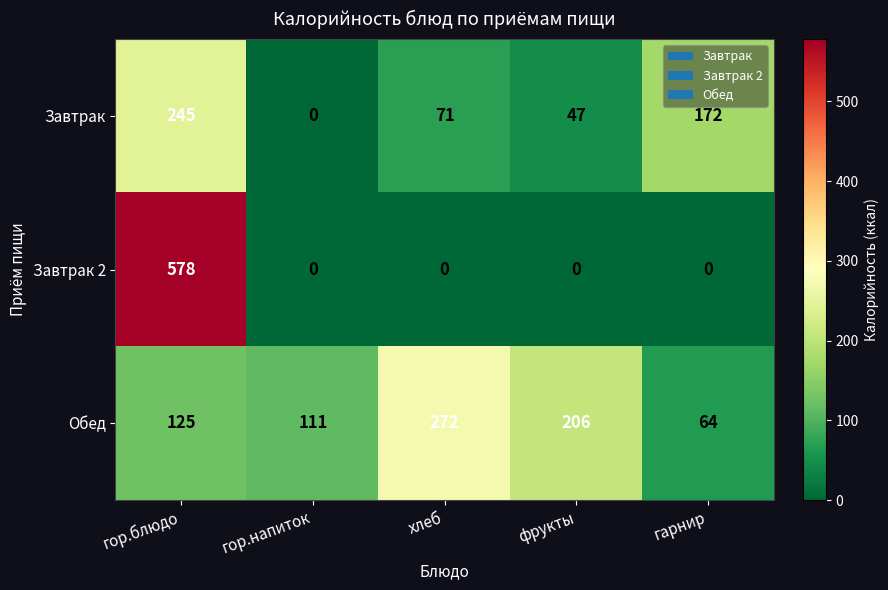

What is the approximate value of Обед at гор.напиток, to the nearest 10?

110